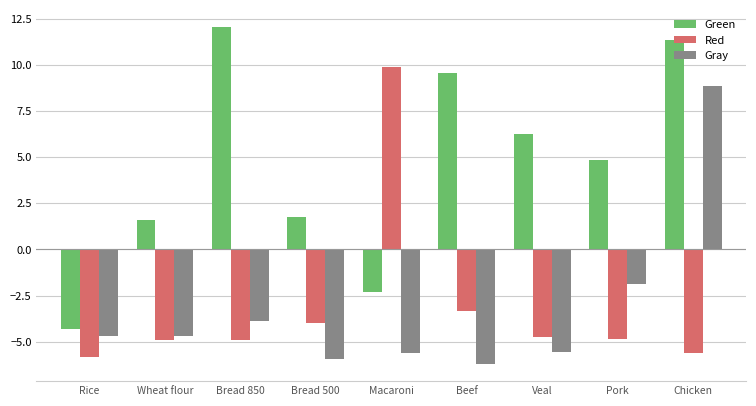

Is it true that Green equals 0.4 at Bread 500?

False